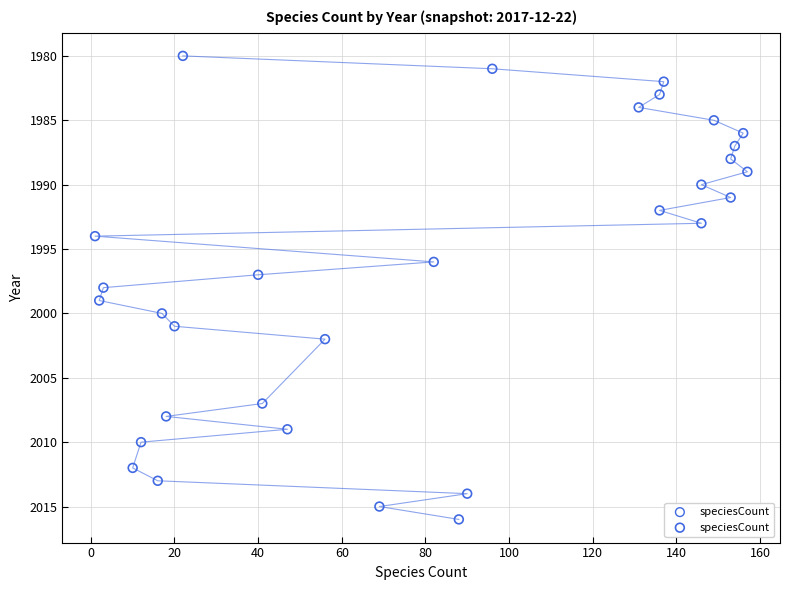

What is the range of X values (max minus min)?

156